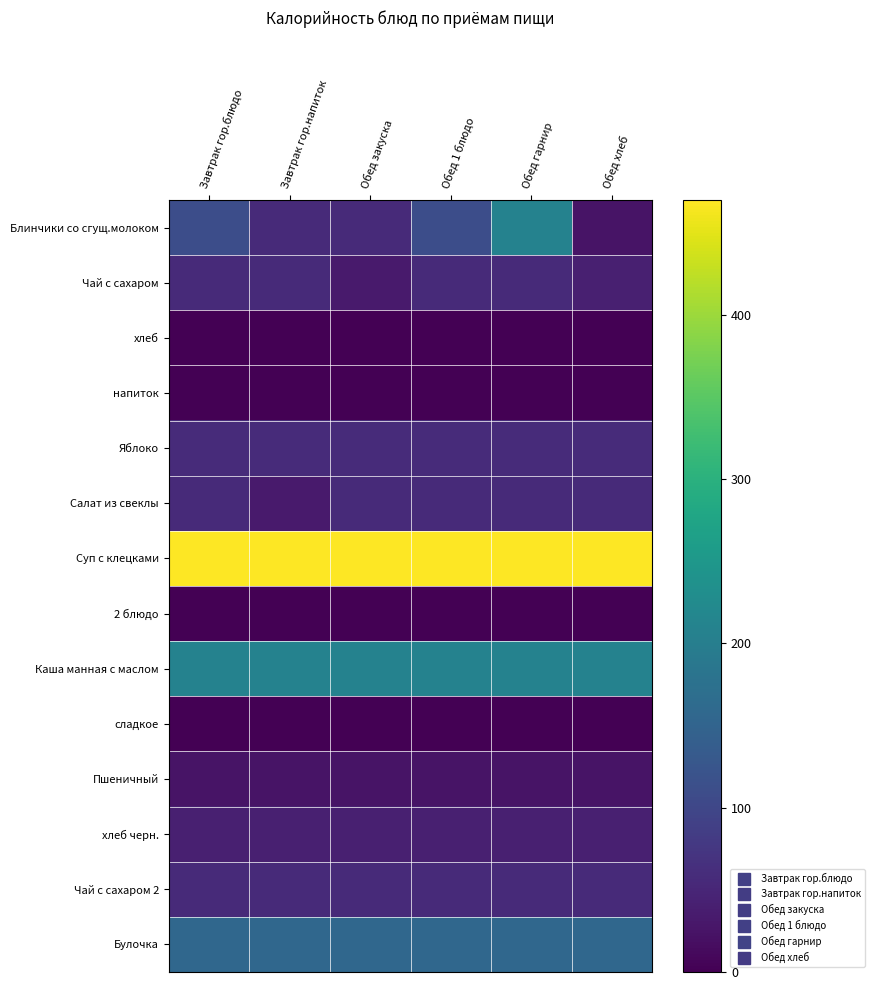

Reading right to left, extract all data points from this chart.

Блинчики со сгущ.молоком: Обед хлеб=25.3	Обед гарнир=208.0	Обед 1 блюдо=111.0	Обед закуска=56.0	Завтрак гор.напиток=56.0	Завтрак гор.блюдо=111.0
Чай с сахаром: Обед хлеб=41.0	Обед гарнир=56.0	Обед 1 блюдо=56.0	Обед закуска=34.0	Завтрак гор.напиток=56.0	Завтрак гор.блюдо=56.0
хлеб: Обед хлеб=0.0	Обед гарнир=0.0	Обед 1 блюдо=0.0	Обед закуска=0.0	Завтрак гор.напиток=0.0	Завтрак гор.блюдо=0.0
напиток: Обед хлеб=0.0	Обед гарнир=0.0	Обед 1 блюдо=0.0	Обед закуска=0.0	Завтрак гор.напиток=0.0	Завтрак гор.блюдо=0.0
Яблоко: Обед хлеб=57.8	Обед гарнир=57.8	Обед 1 блюдо=57.8	Обед закуска=57.8	Завтрак гор.напиток=57.8	Завтрак гор.блюдо=57.8
Салат из свеклы: Обед хлеб=56.0	Обед гарнир=56.0	Обед 1 блюдо=56.0	Обед закуска=56.0	Завтрак гор.напиток=34.0	Завтрак гор.блюдо=56.0
Суп с клецками: Обед хлеб=470.0	Обед гарнир=470.0	Обед 1 блюдо=470.0	Обед закуска=470.0	Завтрак гор.напиток=470.0	Завтрак гор.блюдо=470.0
2 блюдо: Обед хлеб=0.0	Обед гарнир=0.0	Обед 1 блюдо=0.0	Обед закуска=0.0	Завтрак гор.напиток=0.0	Завтрак гор.блюдо=0.0
Каша манная с маслом: Обед хлеб=208.0	Обед гарнир=208.0	Обед 1 блюдо=208.0	Обед закуска=208.0	Завтрак гор.напиток=208.0	Завтрак гор.блюдо=208.0
сладкое: Обед хлеб=0.0	Обед гарнир=0.0	Обед 1 блюдо=0.0	Обед закуска=0.0	Завтрак гор.напиток=0.0	Завтрак гор.блюдо=0.0
Пшеничный: Обед хлеб=25.3	Обед гарнир=25.3	Обед 1 блюдо=25.3	Обед закуска=25.3	Завтрак гор.напиток=25.3	Завтрак гор.блюдо=25.3
хлеб черн.: Обед хлеб=41.0	Обед гарнир=41.0	Обед 1 блюдо=41.0	Обед закуска=41.0	Завтрак гор.напиток=41.0	Завтрак гор.блюдо=41.0
Чай с сахаром 2: Обед хлеб=56.0	Обед гарнир=56.0	Обед 1 блюдо=56.0	Обед закуска=56.0	Завтрак гор.напиток=56.0	Завтрак гор.блюдо=56.0
Булочка: Обед хлеб=156.9	Обед гарнир=156.9	Обед 1 блюдо=156.9	Обед закуска=156.9	Завтрак гор.напиток=156.9	Завтрак гор.блюдо=156.9